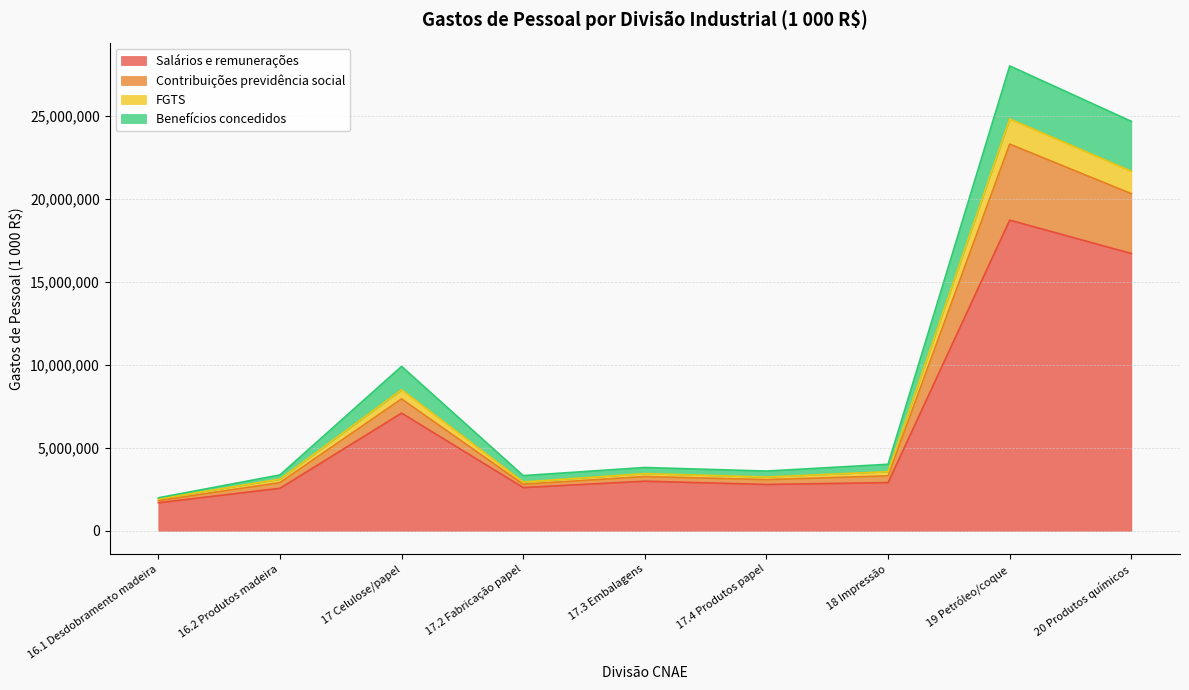

At which label is Salários e remunerações closest to 10205194?

17 Celulose/papel